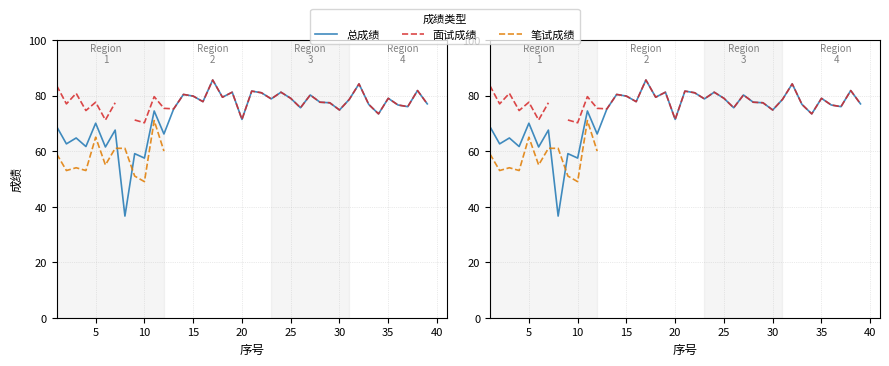

Count the number of data series in this chart.

3